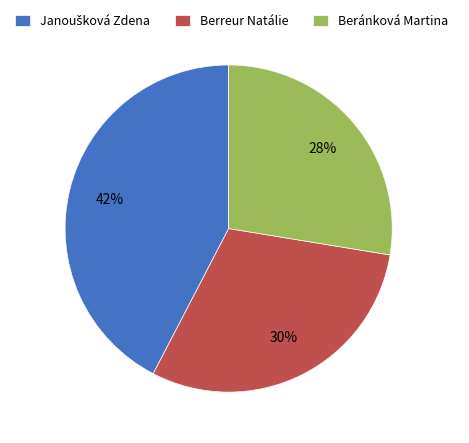

To the nearest percent, what portion does Beránková Martina represent?

28%